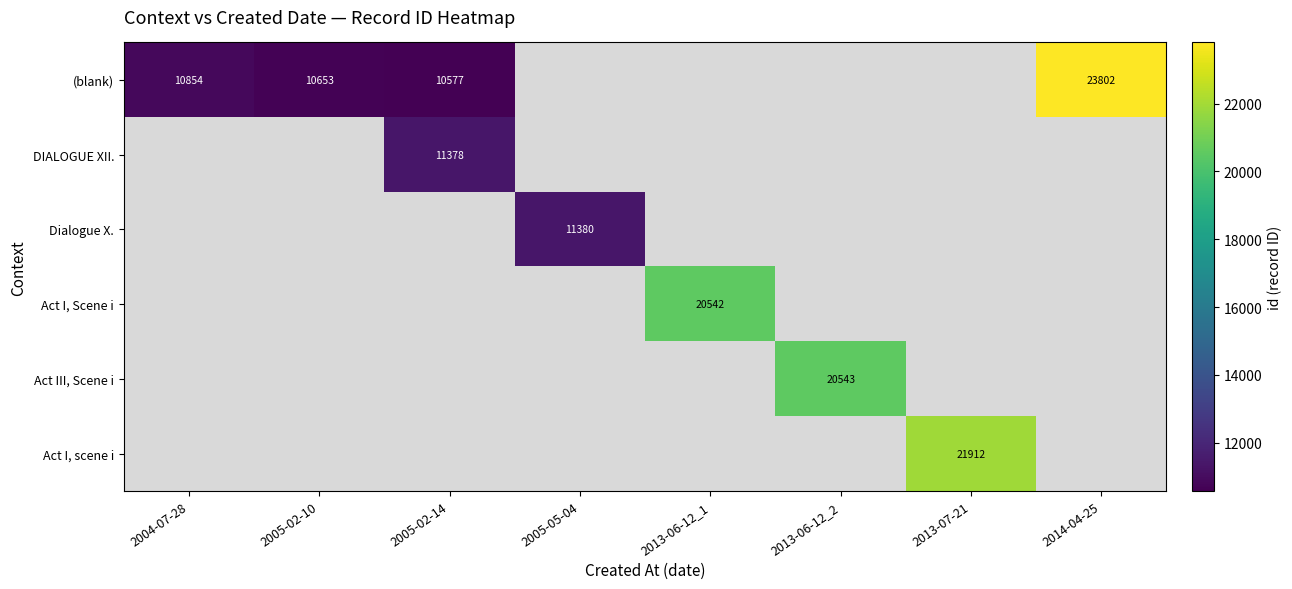

True or false: (blank) has a value of 10854.0 at 2004-07-28.

True